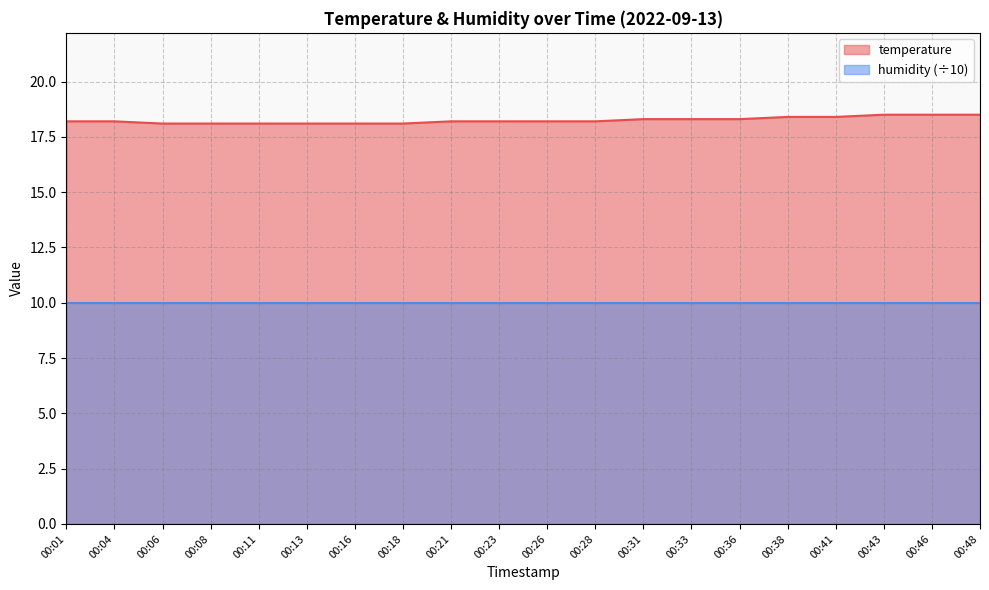

List the labels in order of value, smallest first.

00:06, 00:08, 00:11, 00:13, 00:16, 00:18, 00:01, 00:04, 00:21, 00:23, 00:26, 00:28, 00:31, 00:33, 00:36, 00:38, 00:41, 00:43, 00:46, 00:48